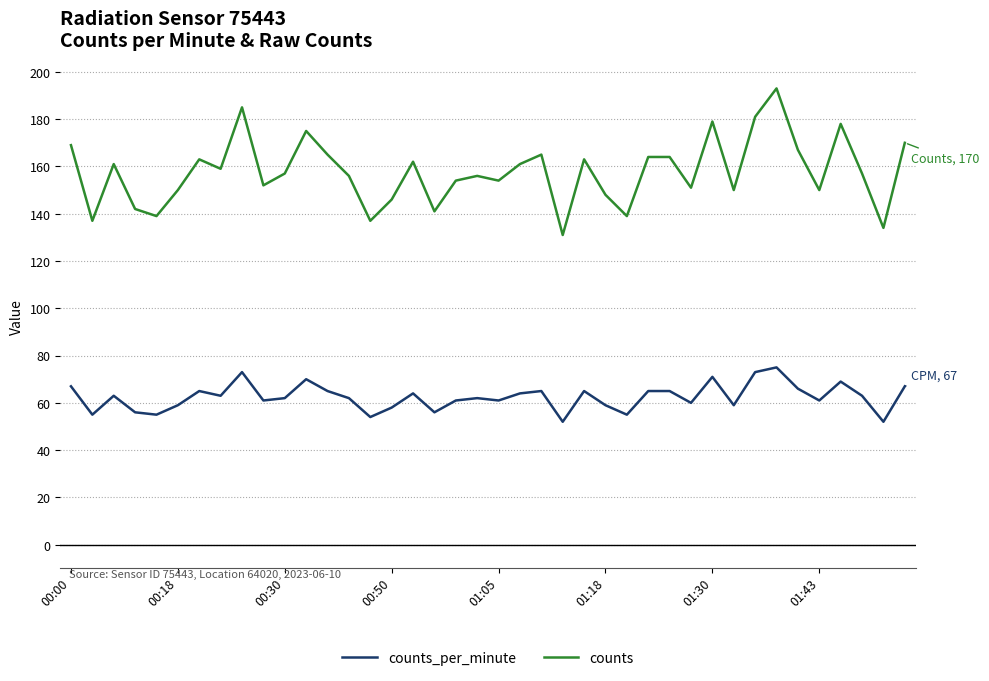

What is the greatest value displayed?

193